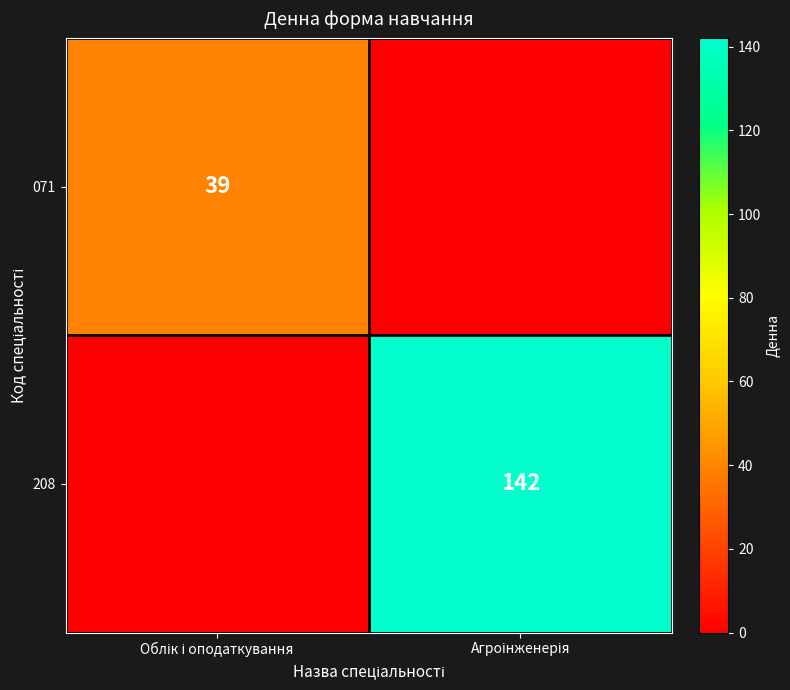

At which label is 208 closest to 71?

Облік і оподаткування